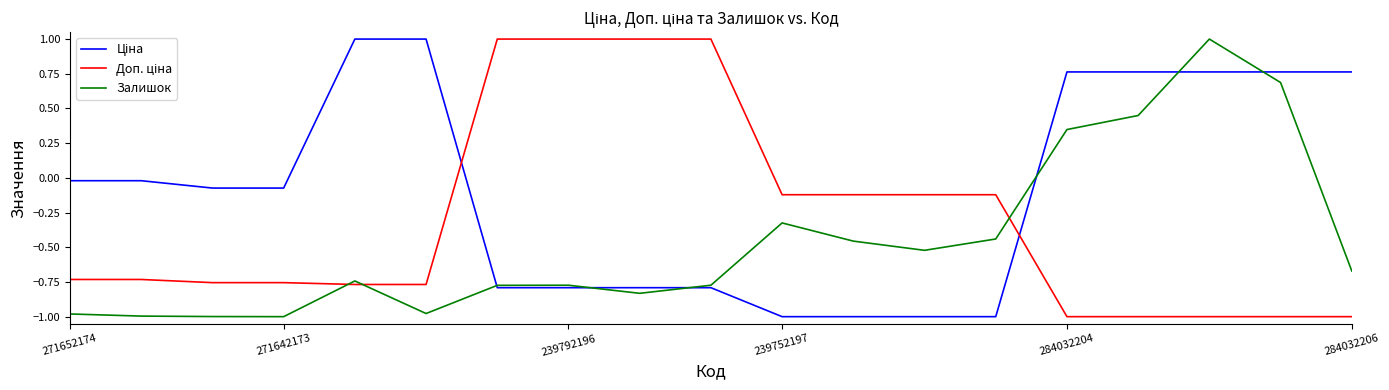

What is the value of the Ціна point at the 5th from the left?

1.0